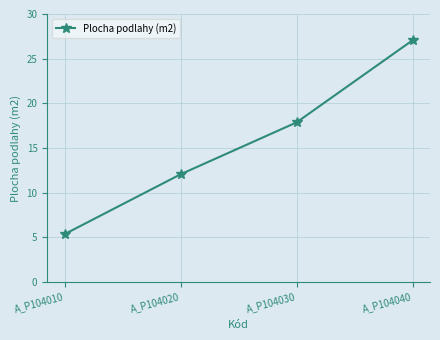

What is the difference between the second highest and minimum values?

12.5